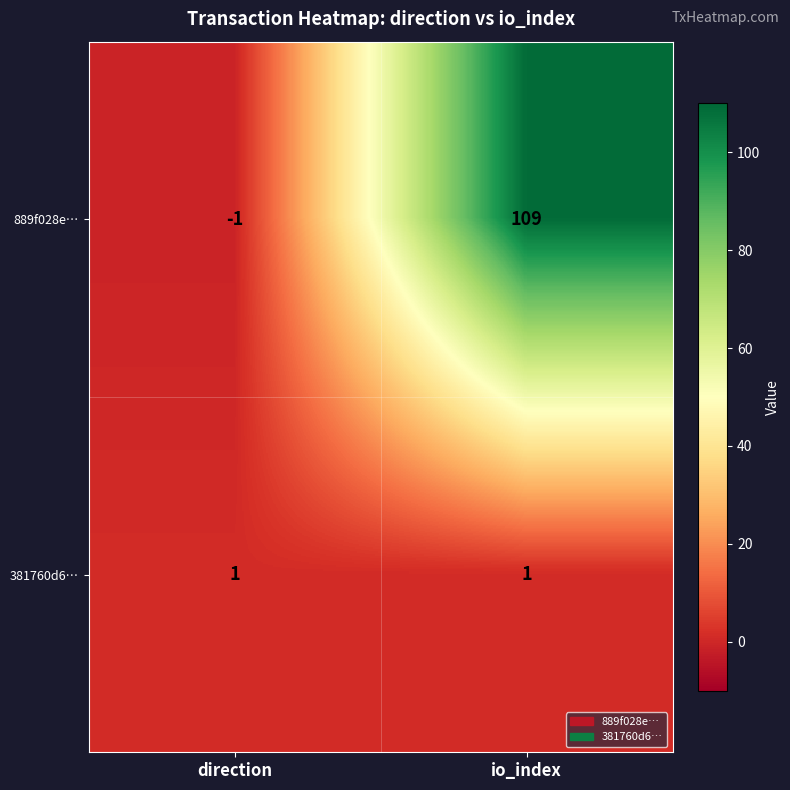

Which category has the lowest value across all series?

direction